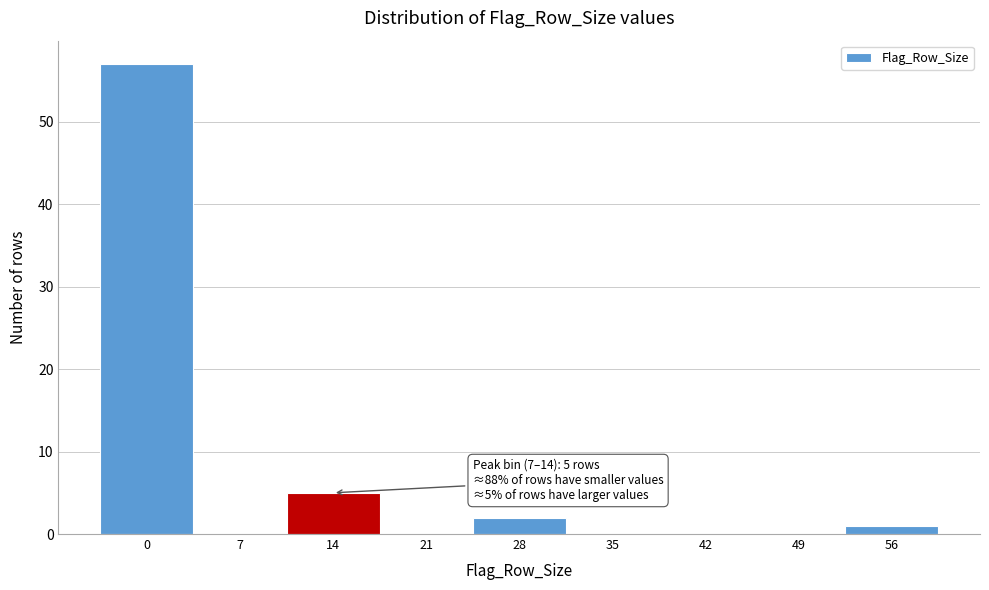

Reading left to right, list all the values displayed in this chart.

0=57	7=0	14=5	21=0	28=2	35=0	42=0	49=0	56=1